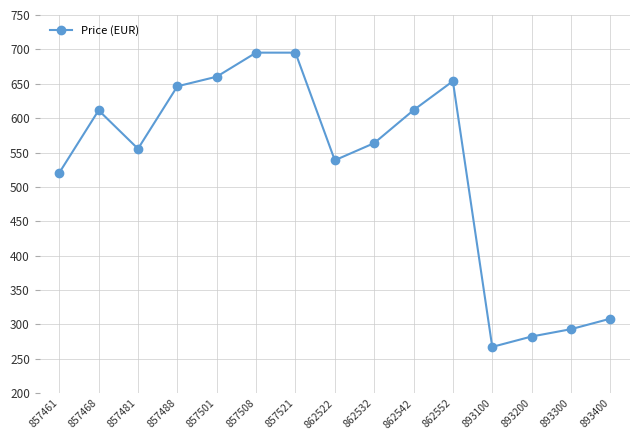

What is the value of the 2nd point from the left?

611.4